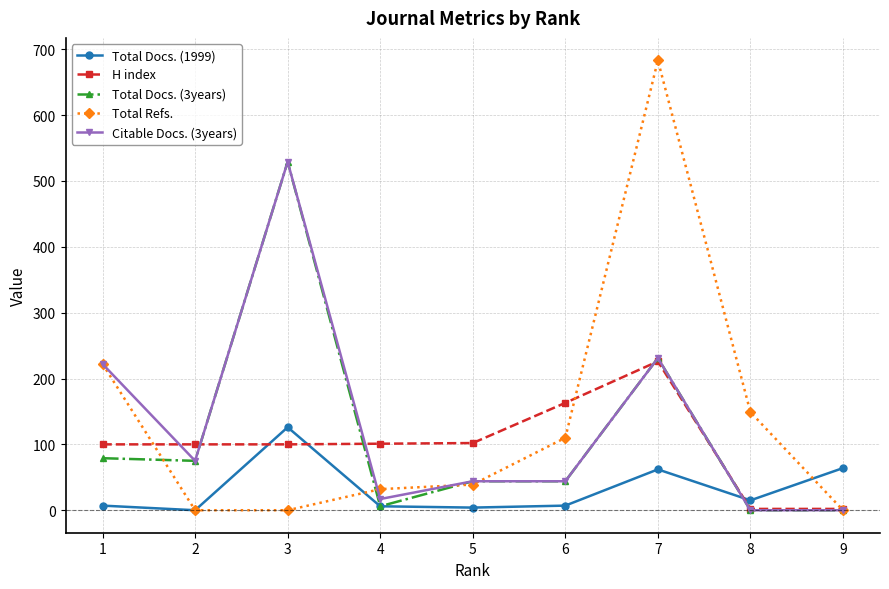

What is the difference between the Total Docs. (1999) values at 5 and 7?

58